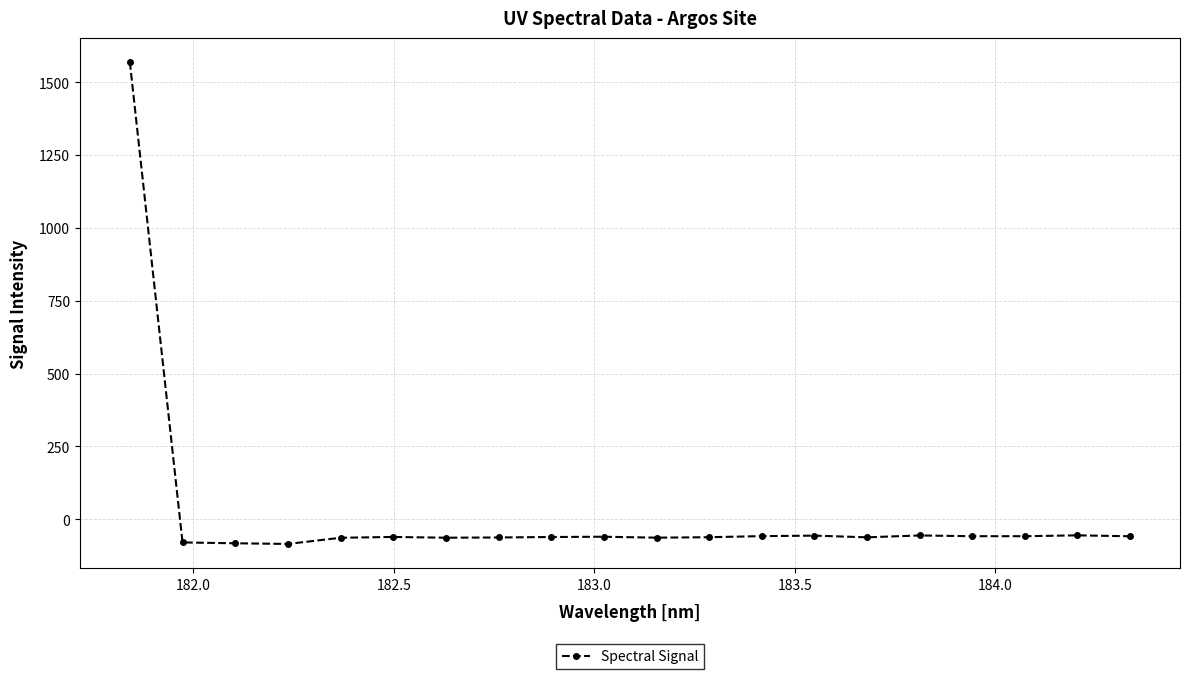

What is the smallest value displayed?

-84.7